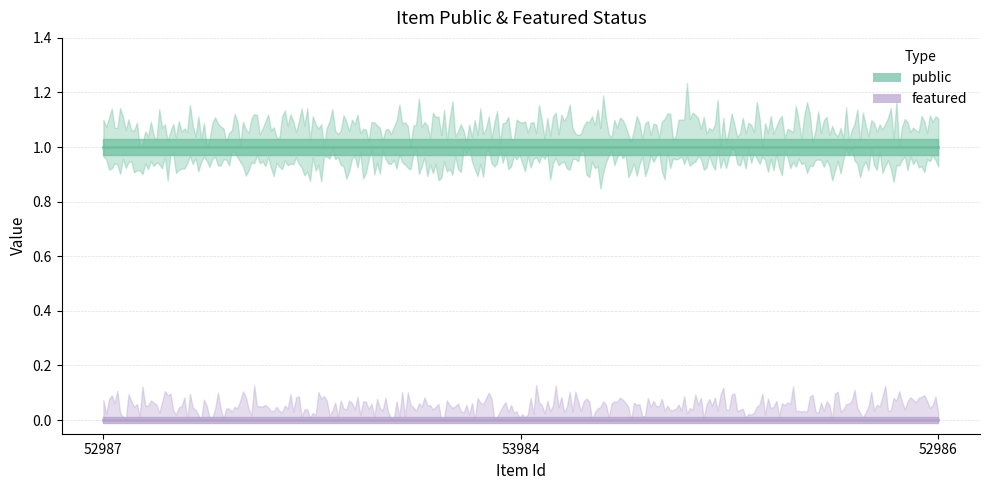

Which series changed the most between 52987 and 53984?

public